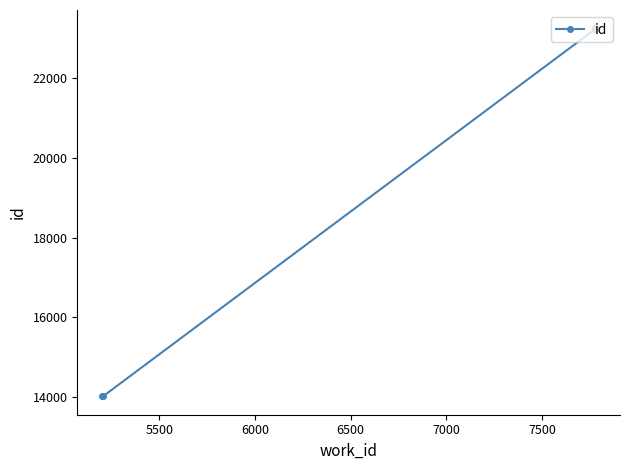

True or false: there are more than 1 points higher than both neighbors.

False